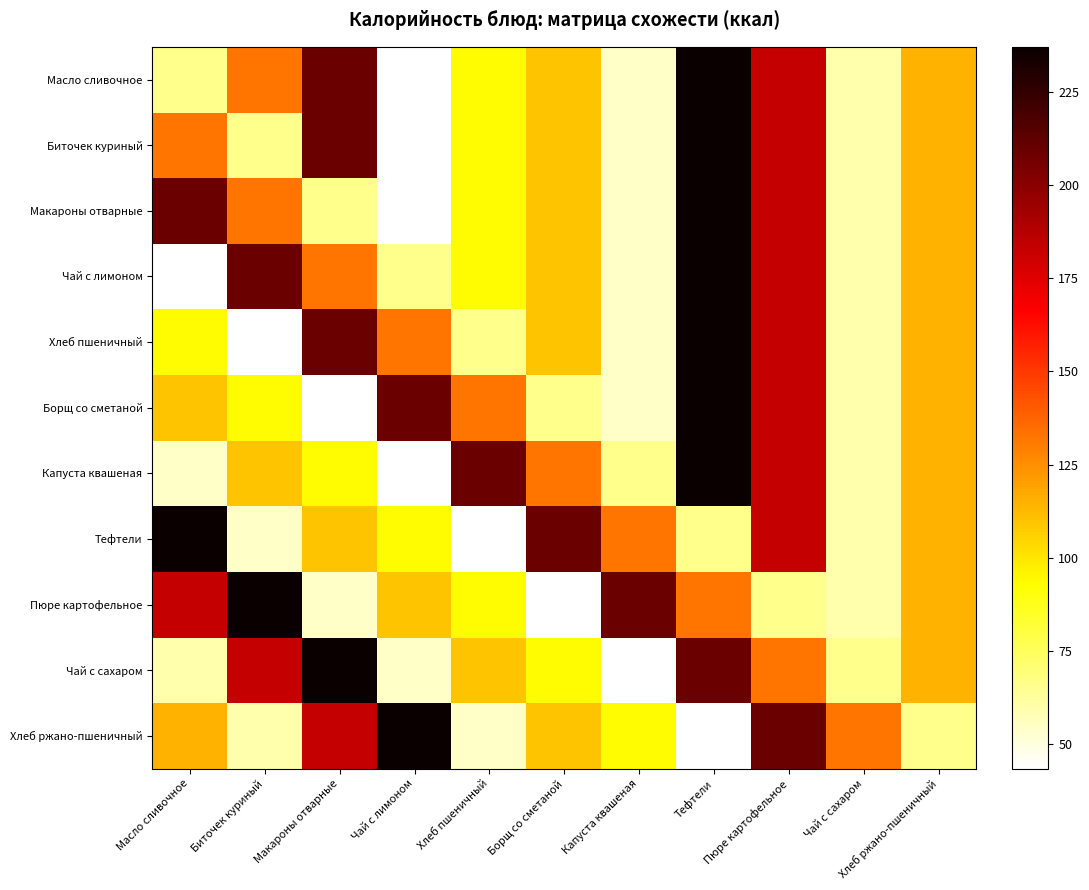

Reading right to left, what are all the values shown in this chart?

Масло сливочное: Хлеб ржано-пшеничный=115.0	Чай с сахаром=60.0	Пюре картофельное=183.0	Тефтели=237.0	Капуста квашеная=54.2	Борщ со сметаной=109.5	Хлеб пшеничный=94.0	Чай с лимоном=43.5	Макароны отварные=208.8	Биточек куриный=132.0	Масло сливочное=66.1
Биточек куриный: Хлеб ржано-пшеничный=115.0	Чай с сахаром=60.0	Пюре картофельное=183.0	Тефтели=237.0	Капуста квашеная=54.2	Борщ со сметаной=109.5	Хлеб пшеничный=94.0	Чай с лимоном=43.5	Макароны отварные=208.8	Биточек куриный=66.1	Масло сливочное=132.0
Макароны отварные: Хлеб ржано-пшеничный=115.0	Чай с сахаром=60.0	Пюре картофельное=183.0	Тефтели=237.0	Капуста квашеная=54.2	Борщ со сметаной=109.5	Хлеб пшеничный=94.0	Чай с лимоном=43.5	Макароны отварные=66.1	Биточек куриный=132.0	Масло сливочное=208.8
Чай с лимоном: Хлеб ржано-пшеничный=115.0	Чай с сахаром=60.0	Пюре картофельное=183.0	Тефтели=237.0	Капуста квашеная=54.2	Борщ со сметаной=109.5	Хлеб пшеничный=94.0	Чай с лимоном=66.1	Макароны отварные=132.0	Биточек куриный=208.8	Масло сливочное=43.5
Хлеб пшеничный: Хлеб ржано-пшеничный=115.0	Чай с сахаром=60.0	Пюре картофельное=183.0	Тефтели=237.0	Капуста квашеная=54.2	Борщ со сметаной=109.5	Хлеб пшеничный=66.1	Чай с лимоном=132.0	Макароны отварные=208.8	Биточек куриный=43.5	Масло сливочное=94.0
Борщ со сметаной: Хлеб ржано-пшеничный=115.0	Чай с сахаром=60.0	Пюре картофельное=183.0	Тефтели=237.0	Капуста квашеная=54.2	Борщ со сметаной=66.1	Хлеб пшеничный=132.0	Чай с лимоном=208.8	Макароны отварные=43.5	Биточек куриный=94.0	Масло сливочное=109.5
Капуста квашеная: Хлеб ржано-пшеничный=115.0	Чай с сахаром=60.0	Пюре картофельное=183.0	Тефтели=237.0	Капуста квашеная=66.1	Борщ со сметаной=132.0	Хлеб пшеничный=208.8	Чай с лимоном=43.5	Макароны отварные=94.0	Биточек куриный=109.5	Масло сливочное=54.2
Тефтели: Хлеб ржано-пшеничный=115.0	Чай с сахаром=60.0	Пюре картофельное=183.0	Тефтели=66.1	Капуста квашеная=132.0	Борщ со сметаной=208.8	Хлеб пшеничный=43.5	Чай с лимоном=94.0	Макароны отварные=109.5	Биточек куриный=54.2	Масло сливочное=237.0
Пюре картофельное: Хлеб ржано-пшеничный=115.0	Чай с сахаром=60.0	Пюре картофельное=66.1	Тефтели=132.0	Капуста квашеная=208.8	Борщ со сметаной=43.5	Хлеб пшеничный=94.0	Чай с лимоном=109.5	Макароны отварные=54.2	Биточек куриный=237.0	Масло сливочное=183.0
Чай с сахаром: Хлеб ржано-пшеничный=115.0	Чай с сахаром=66.1	Пюре картофельное=132.0	Тефтели=208.8	Капуста квашеная=43.5	Борщ со сметаной=94.0	Хлеб пшеничный=109.5	Чай с лимоном=54.2	Макароны отварные=237.0	Биточек куриный=183.0	Масло сливочное=60.0
Хлеб ржано-пшеничный: Хлеб ржано-пшеничный=66.1	Чай с сахаром=132.0	Пюре картофельное=208.8	Тефтели=43.5	Капуста квашеная=94.0	Борщ со сметаной=109.5	Хлеб пшеничный=54.2	Чай с лимоном=237.0	Макароны отварные=183.0	Биточек куриный=60.0	Масло сливочное=115.0